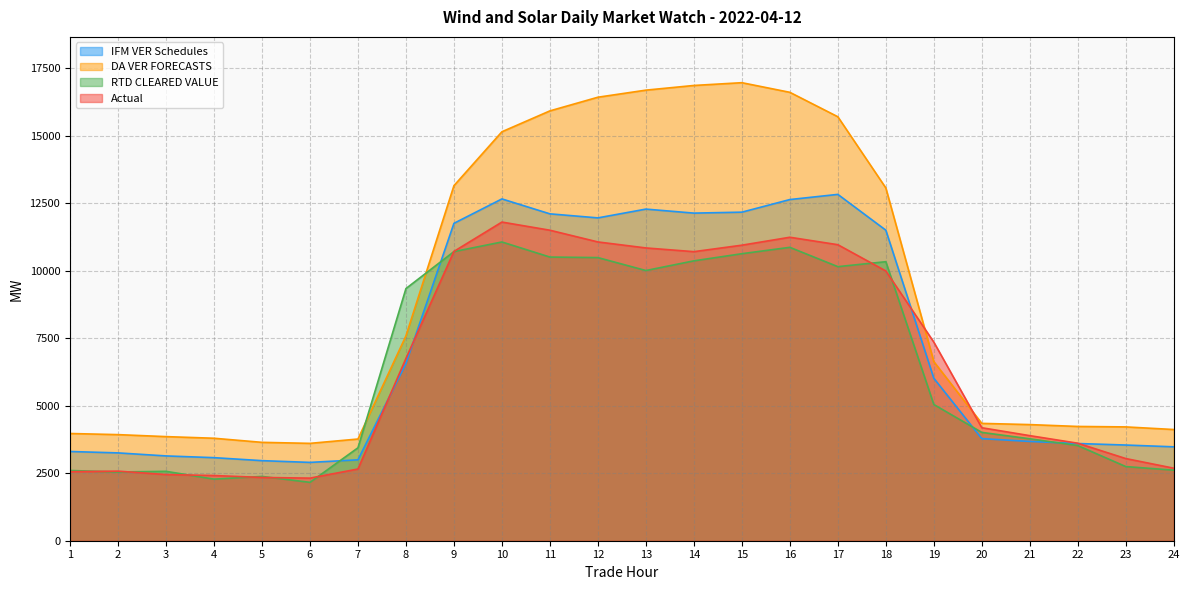

Between 11 and 8, which is larger?

11